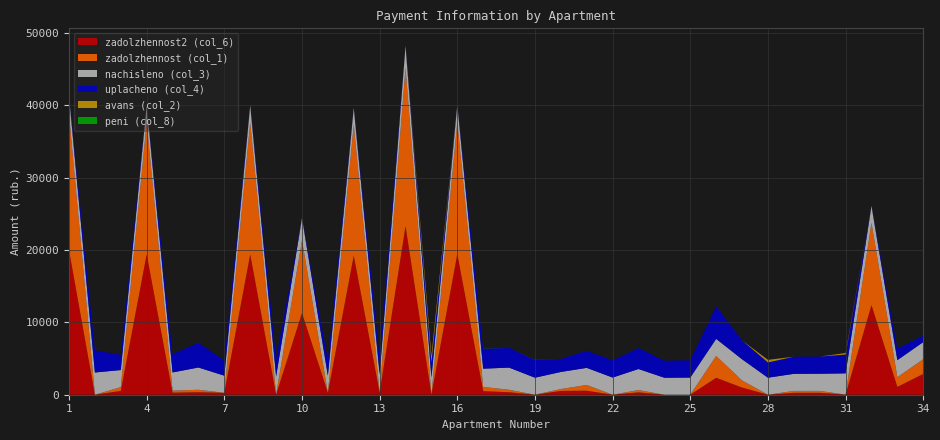

Reading right to left, list all the values displayed in this chart.

zadolzhennost (col_1): 2042.2	1334.7	11385.5	0.0	263.8	262.5	0.0	983.0	3020.6	0.0	0.0	323.2	0.0	799.3	260.6	0.0	341.1	585.4	18299.4	0.0	21870.5	0.0	18096.5	0.0	10060.2	0.0	18259.1	0.0	342.2	279.8	18259.1	524.0	0.0	18778.5
nachisleno (col_3): 2364.0	2364.0	2343.0	2937.9	2374.6	2364.0	2353.5	2932.7	2364.0	2374.6	2348.2	2911.6	2374.6	2364.0	2364.0	2353.5	3069.5	2522.0	2369.2	2358.7	3064.2	2537.7	2343.0	2374.6	3080.1	2522.0	2364.0	2369.2	3080.1	2522.0	2364.0	2364.0	3074.8	2527.2
uplacheno (col_4): 900.0	1576.0	0.0	2597.6	2374.6	2364.0	2107.6	2606.7	4500.0	2374.6	2348.2	2896.0	2374.6	2358.0	1784.0	2452.5	2728.5	2746.4	0.0	2097.5	0.0	2255.8	0.0	2110.7	0.0	2522.0	0.0	2106.0	3422.2	2522.4	0.0	2103.7	3074.8	0.0
zadolzhennost2 (col_6): 2872.0	1083.0	12383.0	16.3	263.8	262.7	0.0	990.7	2339.8	0.0	0.0	321.7	0.0	550.3	524.6	0.0	341.1	494.2	19439.7	0.0	23313.6	282.0	19224.0	263.8	11296.8	0.0	19396.8	263.2	342.2	279.7	19396.8	523.9	0.0	19981.7
avans (col_2): 0.0	0.0	0.0	212.2	0.0	0.0	357.6	0.0	0.0	0.0	0.0	0.0	0.0	0.0	0.0	15.6	0.0	0.0	0.0	903.9	0.0	0.0	0.0	0.0	0.0	0.0	0.0	0.0	0.0	0.0	0.0	0.0	0.0	0.0
peni (col_8): 0.0	0.0	0.0	0.0	0.0	0.0	15.4	0.0	0.0	0.0	0.0	0.0	0.0	0.0	0.0	0.0	0.0	34.6	0.0	0.0	0.0	0.0	0.0	0.0	0.0	0.0	0.0	0.0	1.9	0.0	0.0	0.3	0.0	0.0